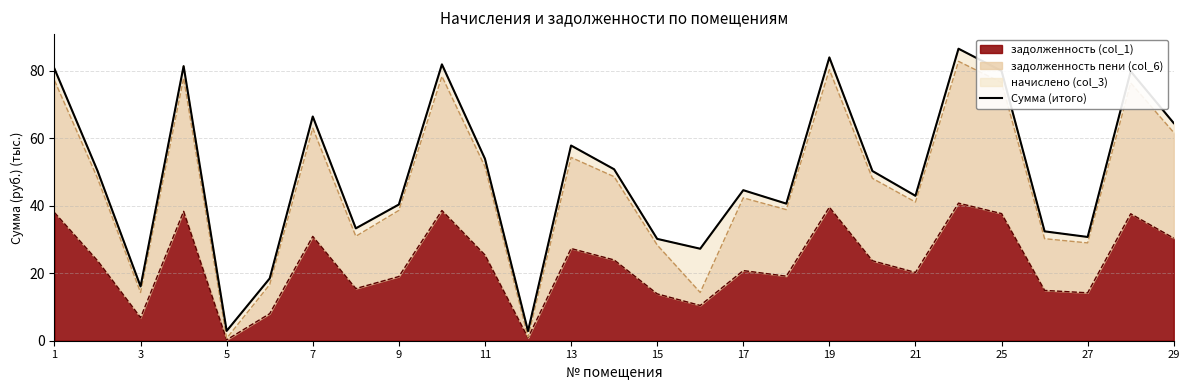

What is the maximum value for задолженность (col_1)?

40.8